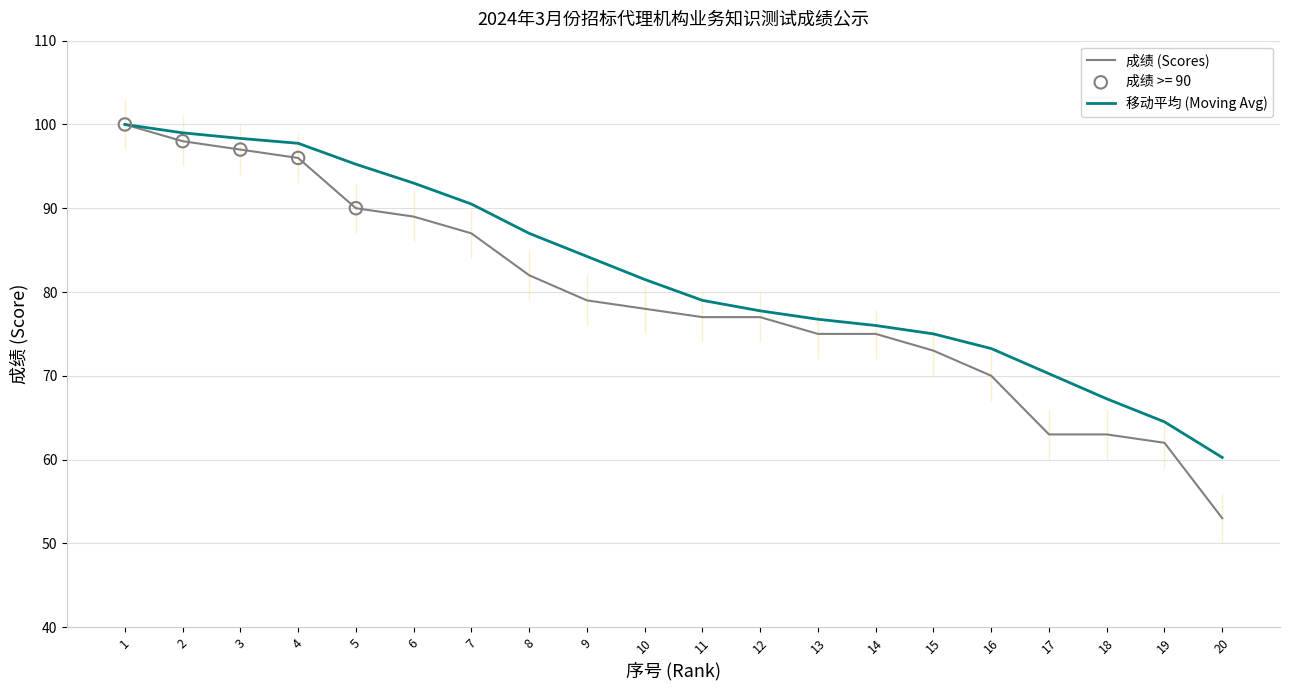

Is the value of 移动平均 (Moving Avg) at 2 greater than the value of 成绩 (Scores) at 3?

Yes